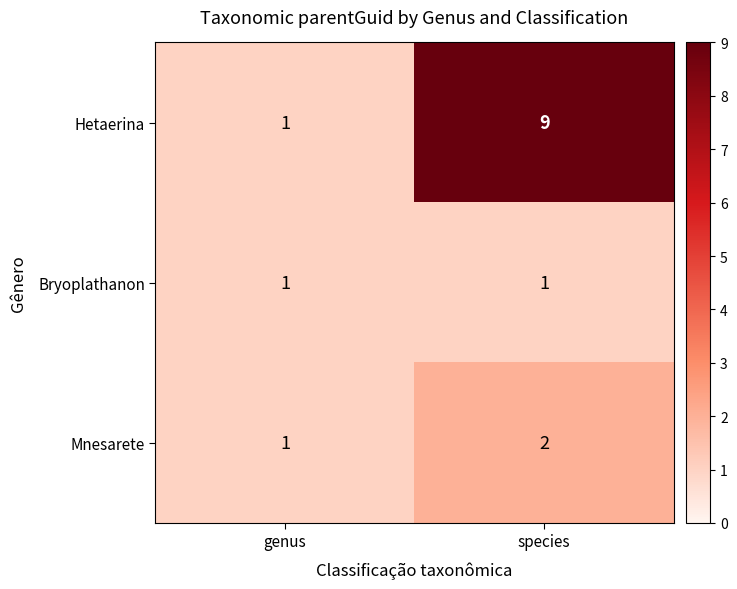

What is the total value across all series at species?

12